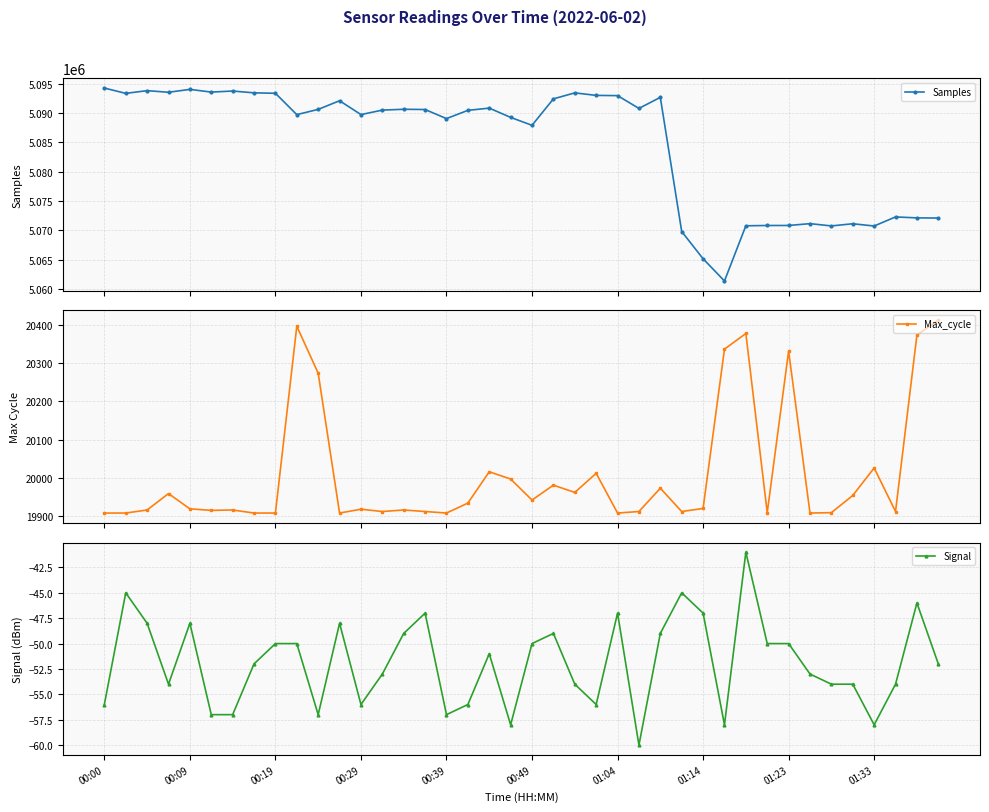

True or false: Signal has more than 0 points higher than both neighbors.

True